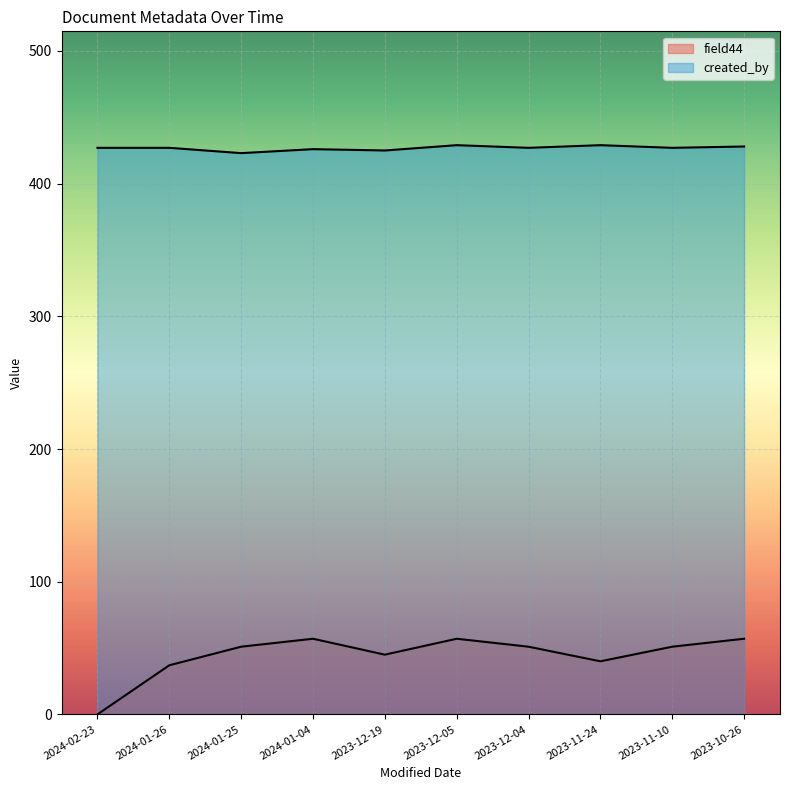

Where is the first local minimum for created_by?

2024-01-25